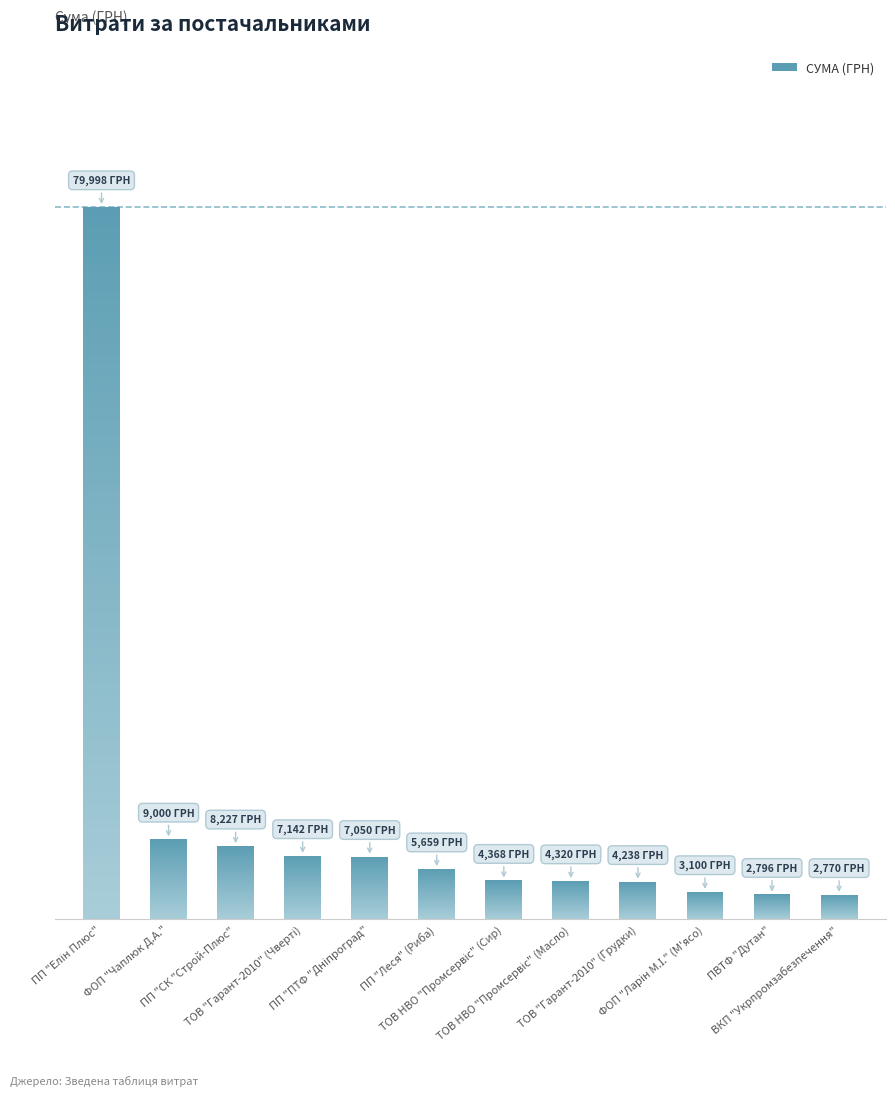

Rank the categories by value from highest to lowest.

ПП "Елін Плюс", ФОП "Чаплюк Д.А.", ПП "СК "Строй-Плюс", ТОВ "Гарант-2010" (Чверті), ПП "ПТФ "Дніпроград", ПП "Леся" (Риба), ТОВ НВО "Промсервіс" (Сир), ТОВ НВО "Промсервіс" (Масло), ТОВ "Гарант-2010" (Грудки), ФОП "Ларін М.І." (М'ясо), ПВТФ "Дутан", ВКП "Укрпромзабезпечення"